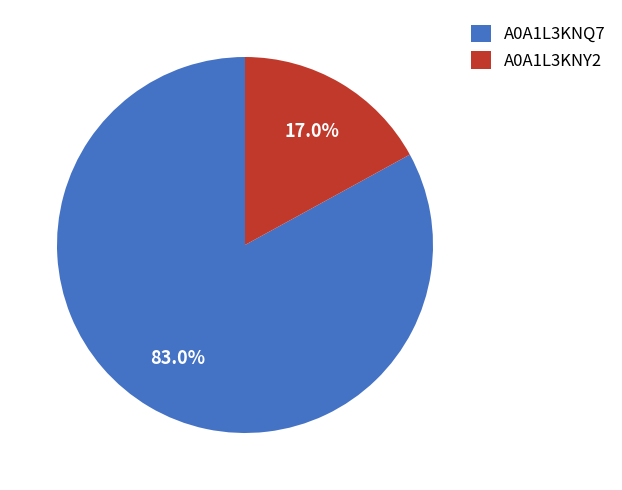

Is there any slice that represents more than half of the pie?

Yes